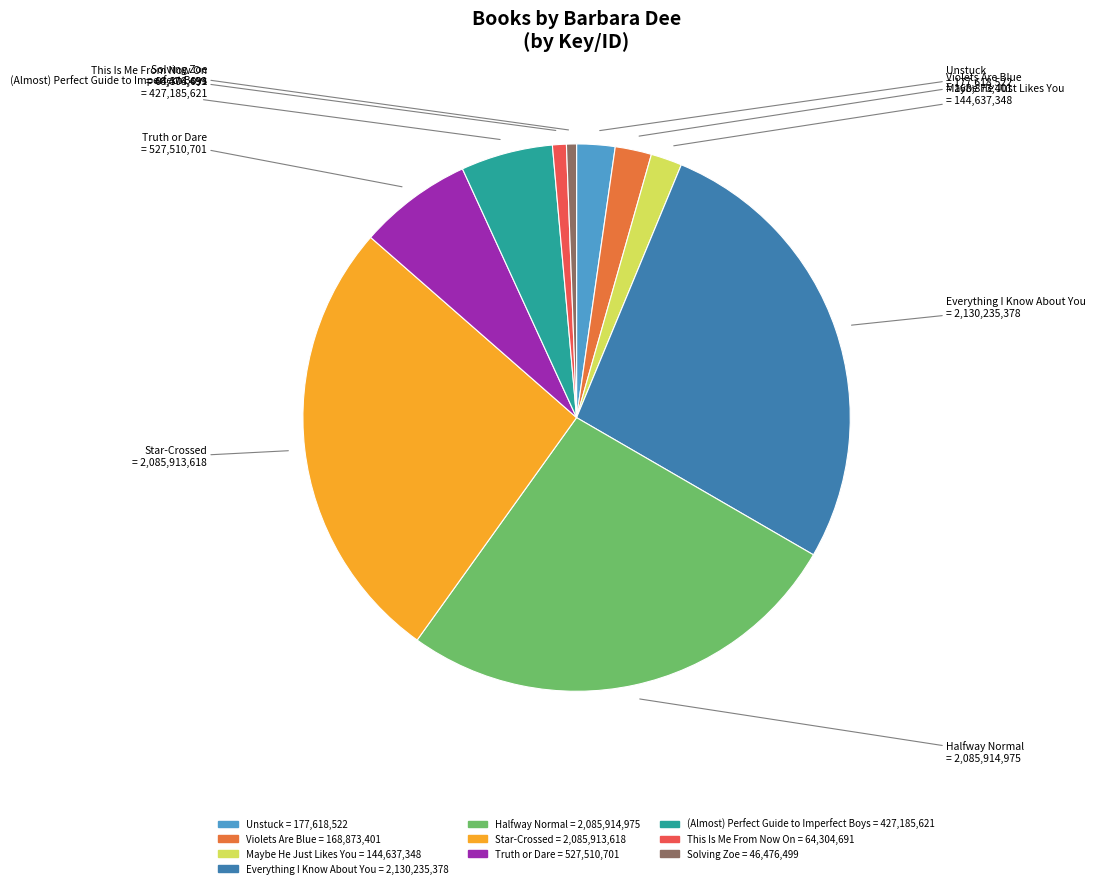

Is the sum of Solving Zoe and Truth or Dare greater than half?

No